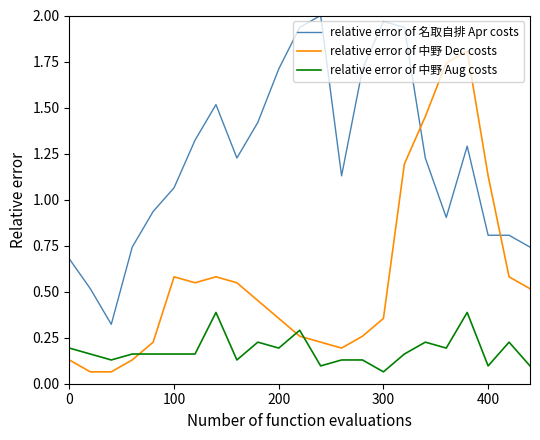

How many distinct data groups are displayed?

3